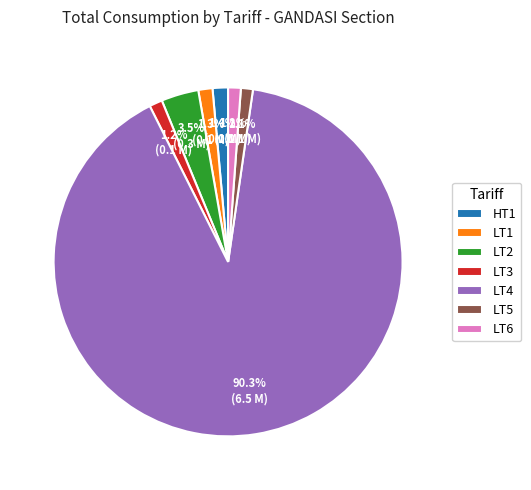

Is it true that LT1 is 8% of the pie?

False